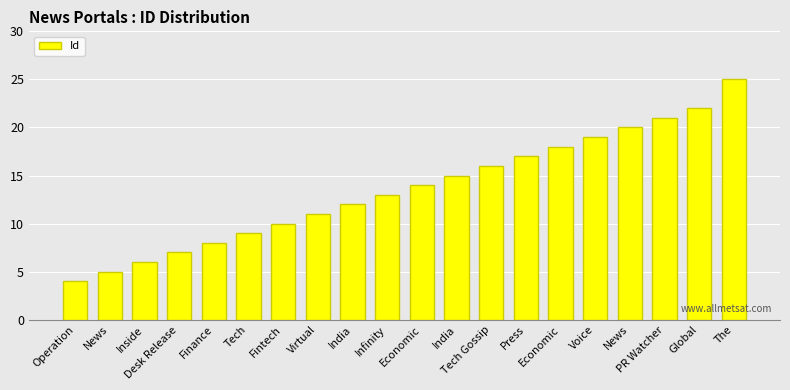

How many series are shown in this chart?

1